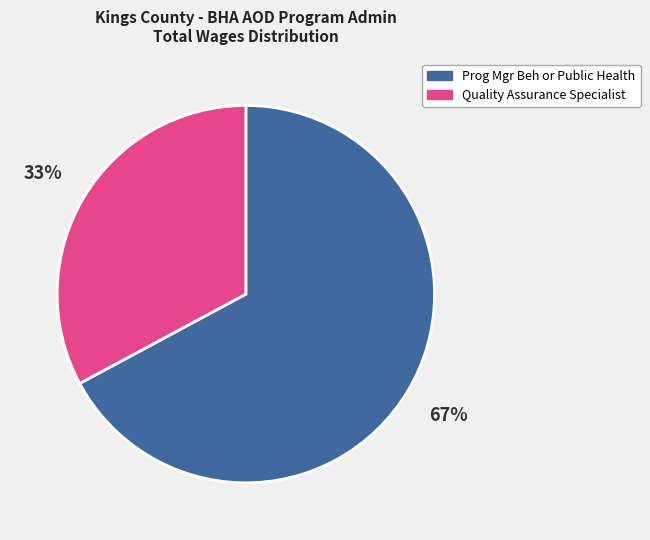

To the nearest percent, what is the average slice percentage?

50%